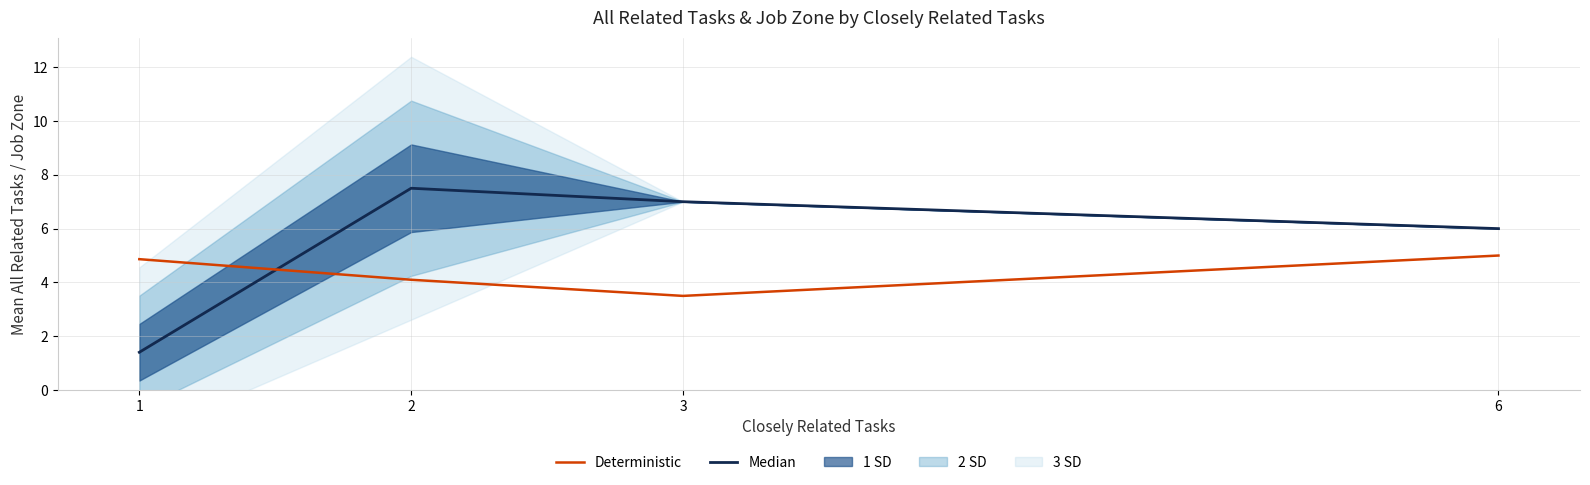

What is the sum of the Median values at 1 and 2?

8.9